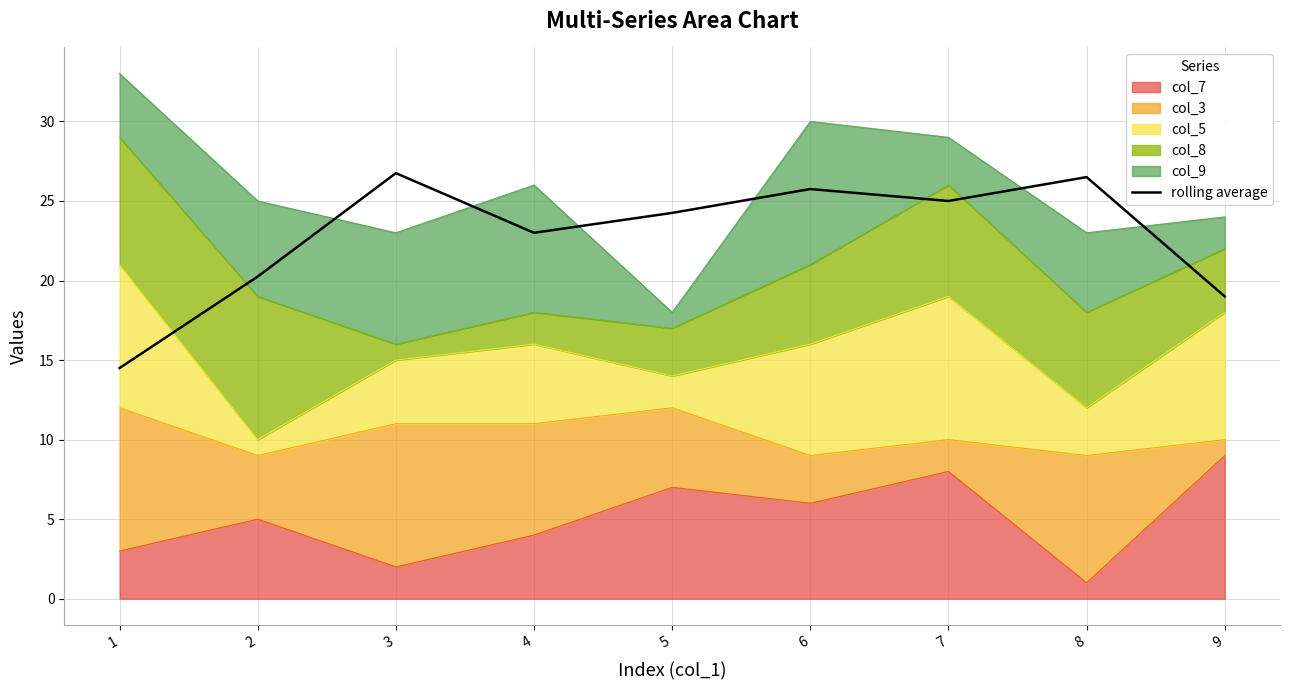

The value at 4 is 39.5. True or false?

False